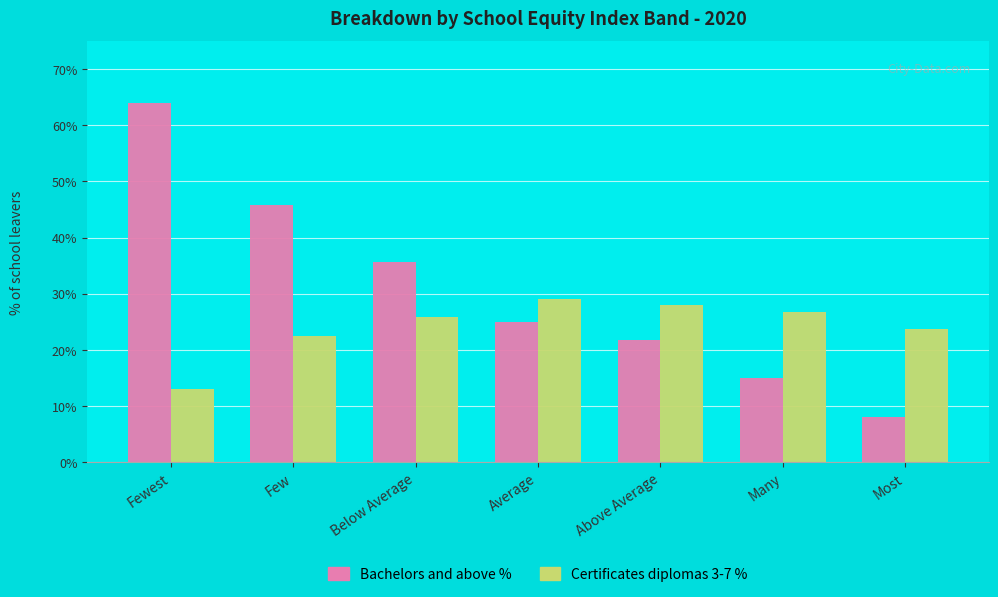

What is the value of the Bachelors and above % bar at the 3rd from the left?

35.6